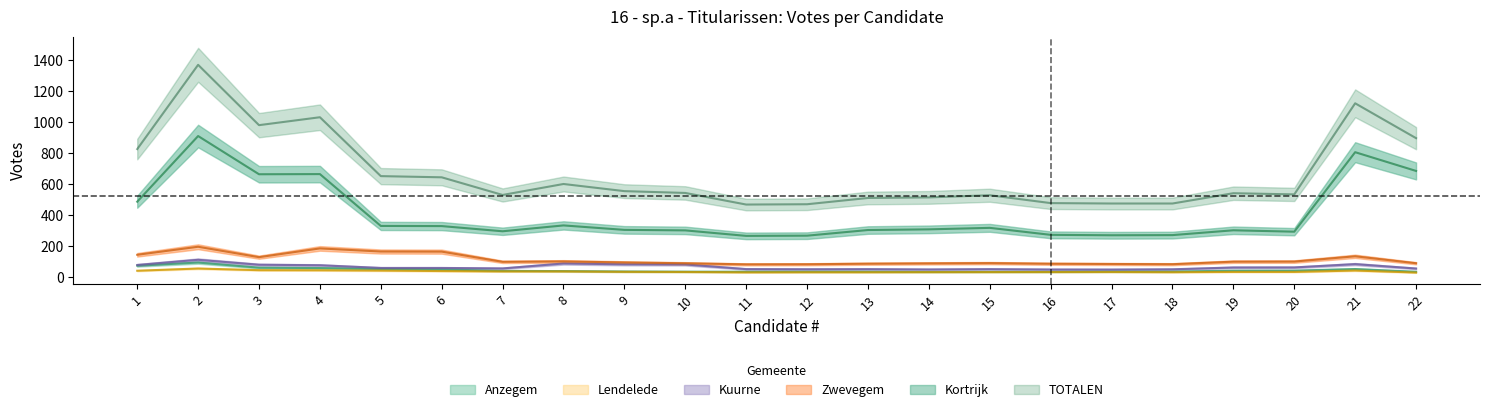

What are all the series names shown in the legend?

Kortrijk, TOTALEN, Zwevegem, Kuurne, Anzegem, Lendelede